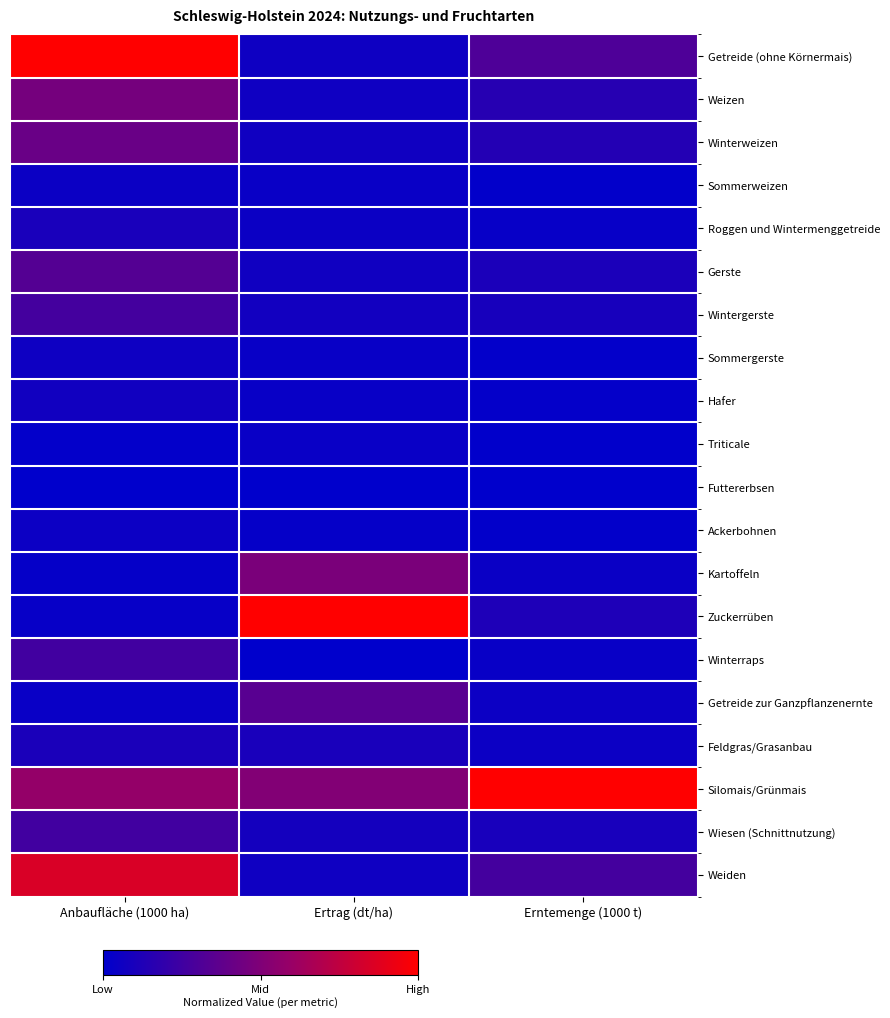

Reading left to right, list all the values displayed in this chart.

Getreide (ohne Körnermais): Anbaufläche (1000 ha)=1.0	Ertrag (dt/ha)=0.1	Erntemenge (1000 t)=0.3
Weizen: Anbaufläche (1000 ha)=0.5	Ertrag (dt/ha)=0.1	Erntemenge (1000 t)=0.1
Winterweizen: Anbaufläche (1000 ha)=0.4	Ertrag (dt/ha)=0.1	Erntemenge (1000 t)=0.1
Sommerweizen: Anbaufläche (1000 ha)=0.0	Ertrag (dt/ha)=0.0	Erntemenge (1000 t)=0.0
Roggen und Wintermenggetreide: Anbaufläche (1000 ha)=0.1	Ertrag (dt/ha)=0.0	Erntemenge (1000 t)=0.0
Gerste: Anbaufläche (1000 ha)=0.3	Ertrag (dt/ha)=0.1	Erntemenge (1000 t)=0.1
Wintergerste: Anbaufläche (1000 ha)=0.3	Ertrag (dt/ha)=0.1	Erntemenge (1000 t)=0.1
Sommergerste: Anbaufläche (1000 ha)=0.1	Ertrag (dt/ha)=0.0	Erntemenge (1000 t)=0.0
Hafer: Anbaufläche (1000 ha)=0.1	Ertrag (dt/ha)=0.0	Erntemenge (1000 t)=0.0
Triticale: Anbaufläche (1000 ha)=0.0	Ertrag (dt/ha)=0.0	Erntemenge (1000 t)=0.0
Futtererbsen: Anbaufläche (1000 ha)=0.0	Ertrag (dt/ha)=0.0	Erntemenge (1000 t)=0.0
Ackerbohnen: Anbaufläche (1000 ha)=0.0	Ertrag (dt/ha)=0.0	Erntemenge (1000 t)=0.0
Kartoffeln: Anbaufläche (1000 ha)=0.0	Ertrag (dt/ha)=0.5	Erntemenge (1000 t)=0.0
Zuckerrüben: Anbaufläche (1000 ha)=0.0	Ertrag (dt/ha)=1.0	Erntemenge (1000 t)=0.1
Winterraps: Anbaufläche (1000 ha)=0.3	Ertrag (dt/ha)=0.0	Erntemenge (1000 t)=0.0
Getreide zur Ganzpflanzenernte: Anbaufläche (1000 ha)=0.0	Ertrag (dt/ha)=0.3	Erntemenge (1000 t)=0.0
Feldgras/Grasanbau: Anbaufläche (1000 ha)=0.1	Ertrag (dt/ha)=0.1	Erntemenge (1000 t)=0.0
Silomais/Grünmais: Anbaufläche (1000 ha)=0.6	Ertrag (dt/ha)=0.5	Erntemenge (1000 t)=1.0
Wiesen (Schnittnutzung): Anbaufläche (1000 ha)=0.3	Ertrag (dt/ha)=0.1	Erntemenge (1000 t)=0.1
Weiden: Anbaufläche (1000 ha)=0.9	Ertrag (dt/ha)=0.1	Erntemenge (1000 t)=0.3